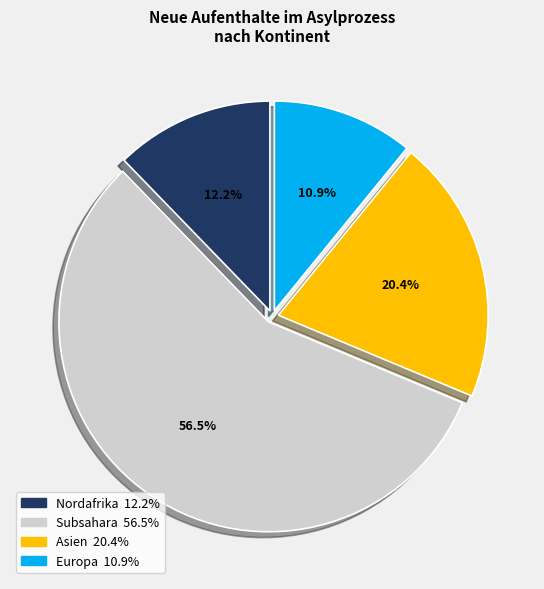

How many slices are in this pie chart?

4